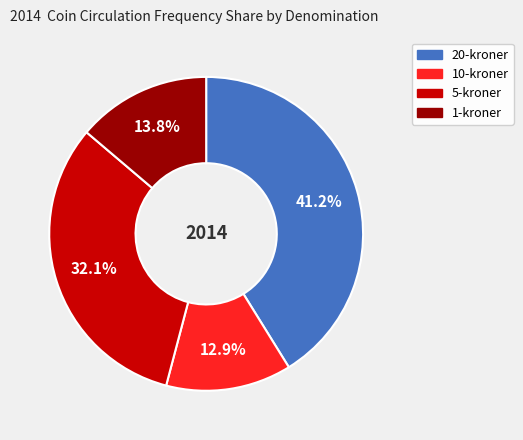

Is there any slice that represents more than half of the pie?

No